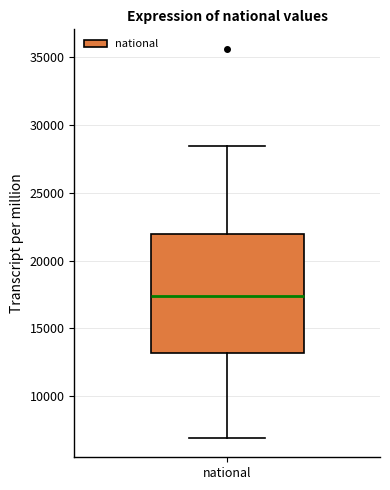

Where is the lower edge of the box for national on the y-axis? The values are not printed on the chart, so give them approximately, as read against the axis.

13000